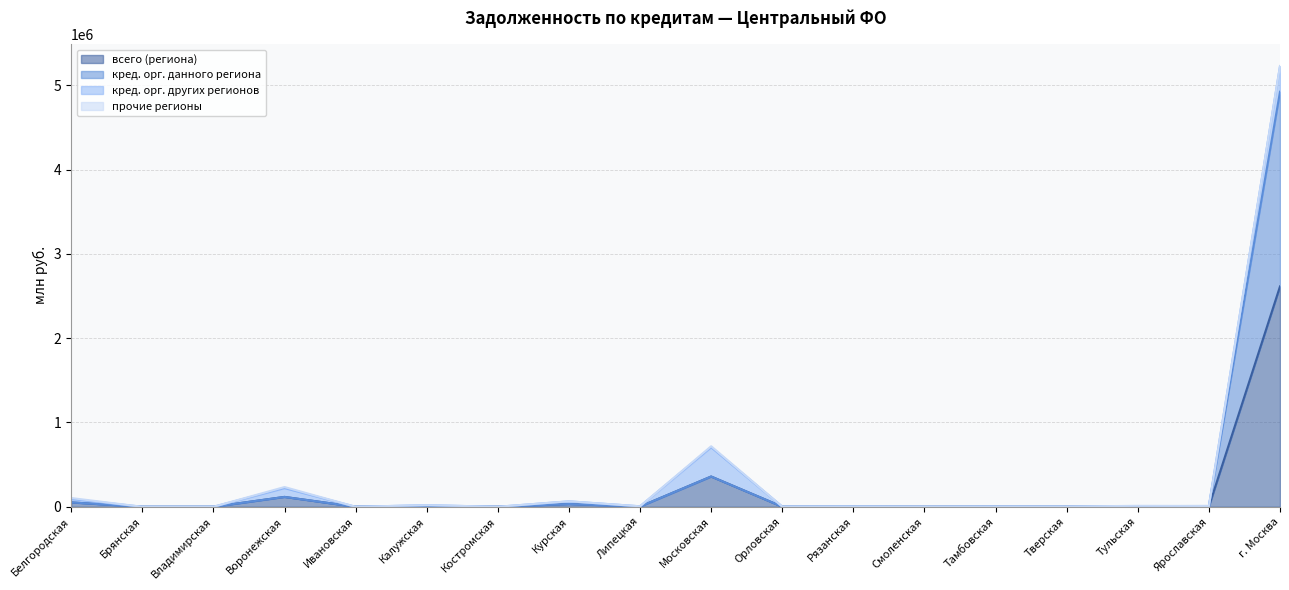

What is the value of the всего (региона) point at the 7th from the left?

97